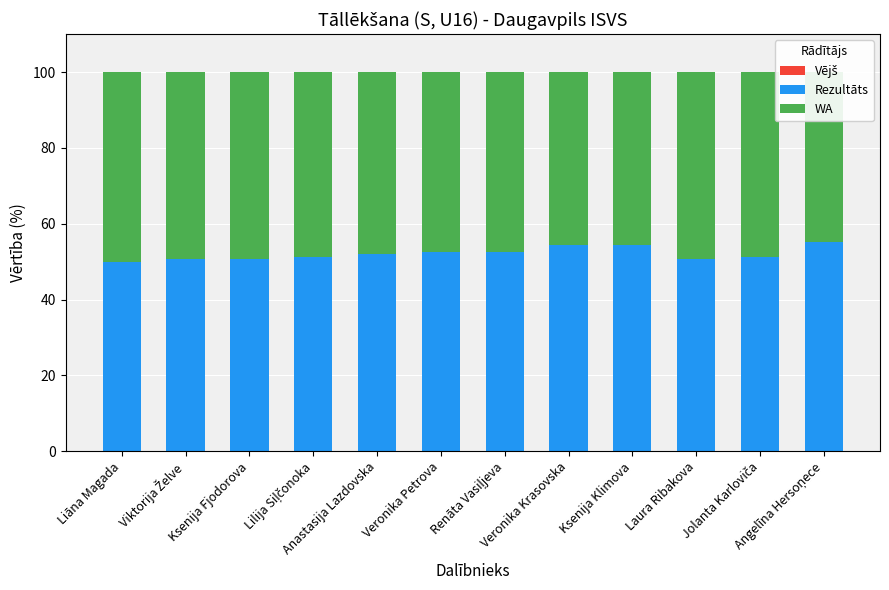

Is it true that Vējš equals 0.0 at Liāna Magada?

True